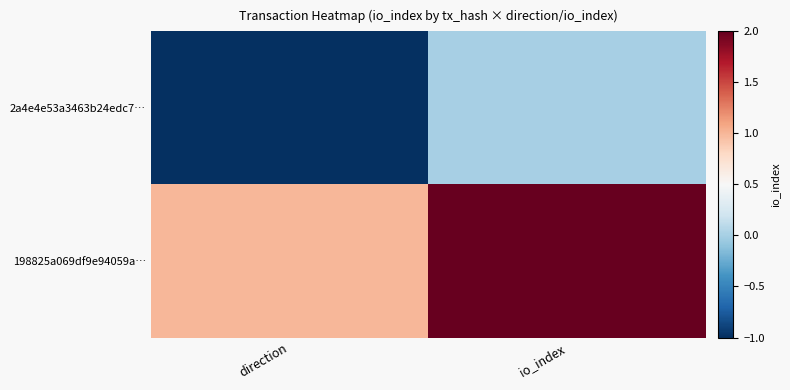

At which category does the chart reach its peak across all series?

io_index